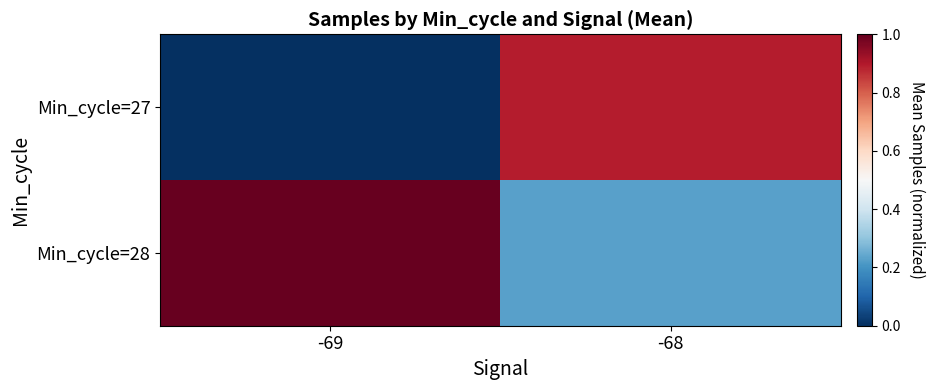

Between -69 and -68, which series saw the biggest shift?

Min_cycle=27